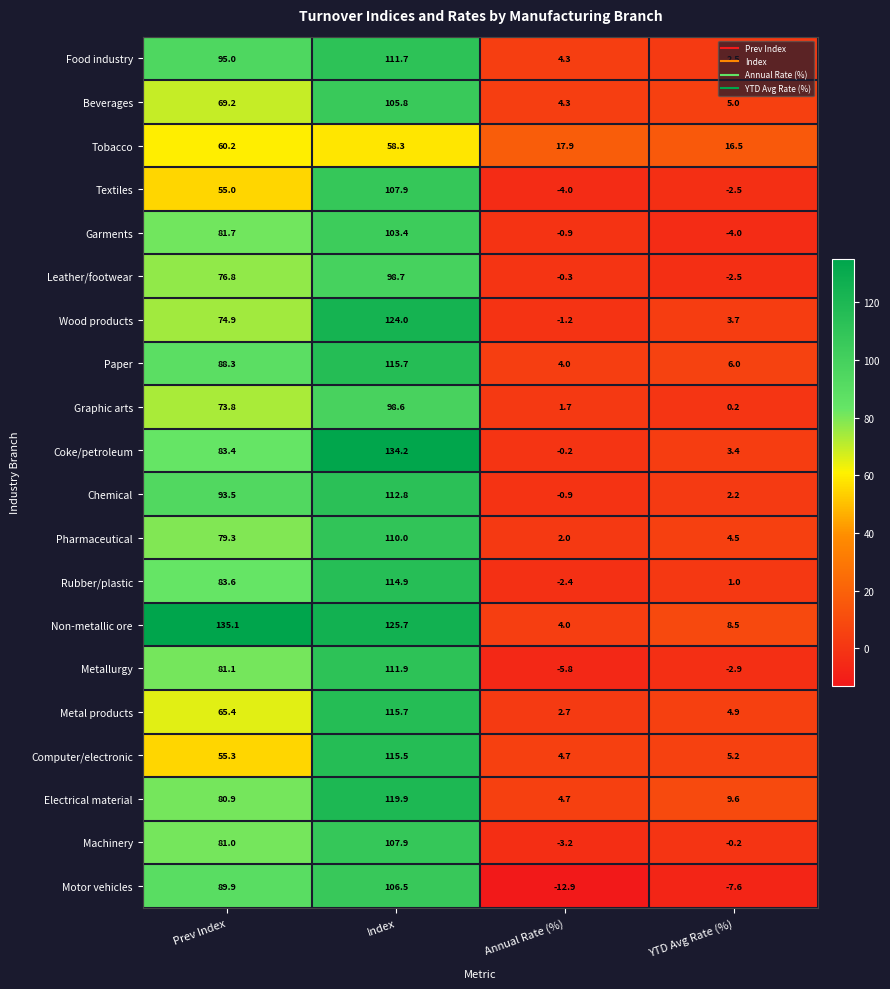

Between Prev Index and Annual Rate (%), which series saw the biggest shift?

Non-metallic ore